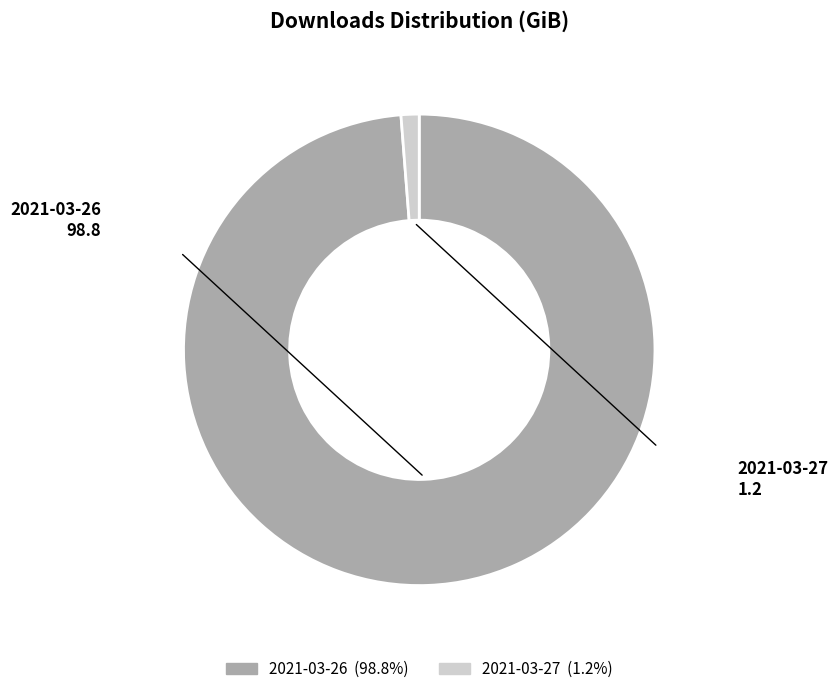

Which category has the biggest portion of the pie?

2021-03-26